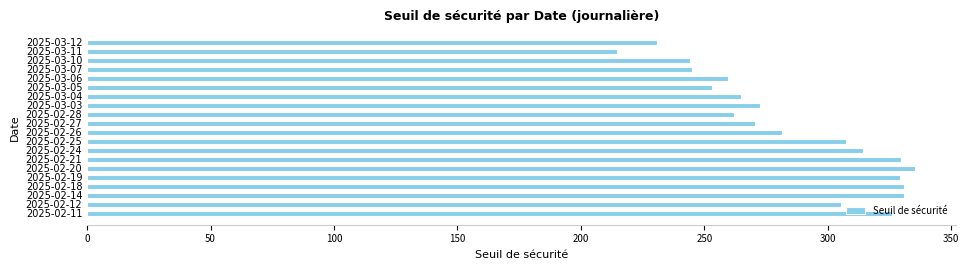

What is the difference between the maximum and minimum values?

120.9